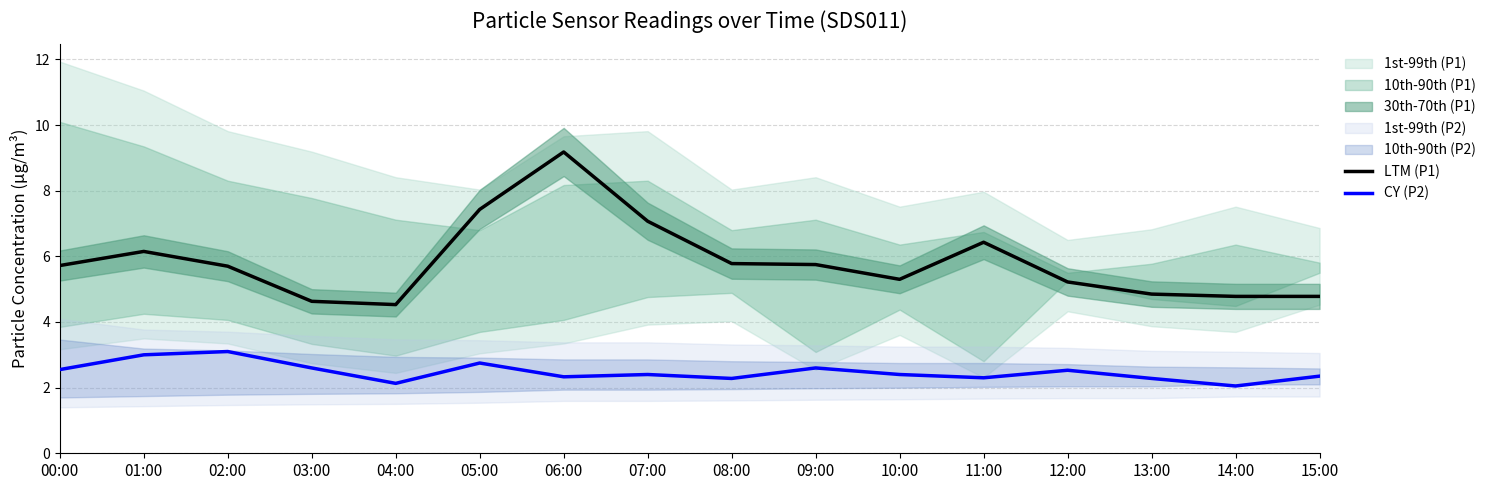

At which category does CY (P2) reach its first local valley?

04:00